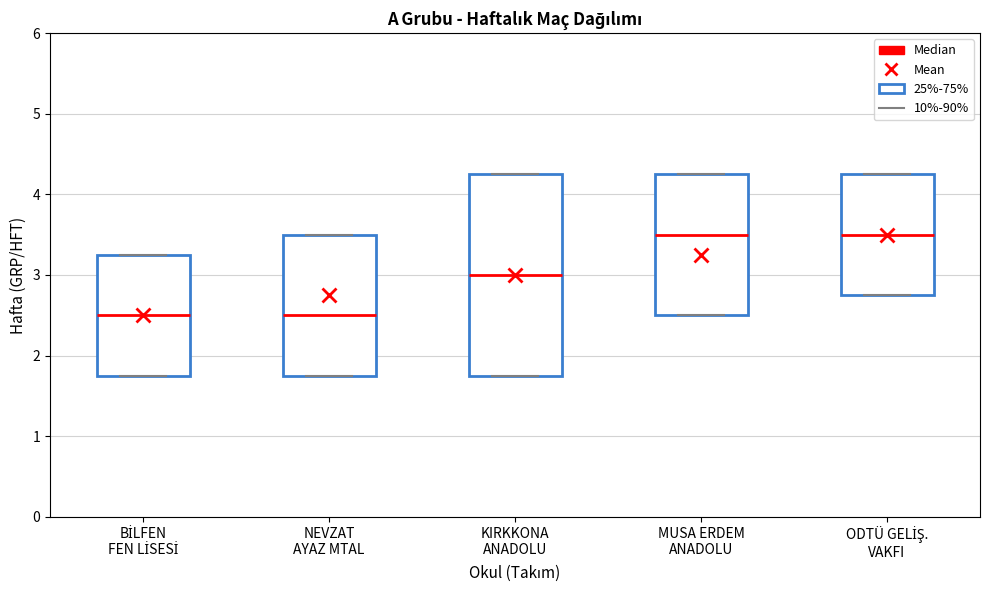

Where is the lower edge of the box for BİLFEN FEN LİSESİ on the y-axis? The values are not printed on the chart, so give them approximately, as read against the axis.

1.8